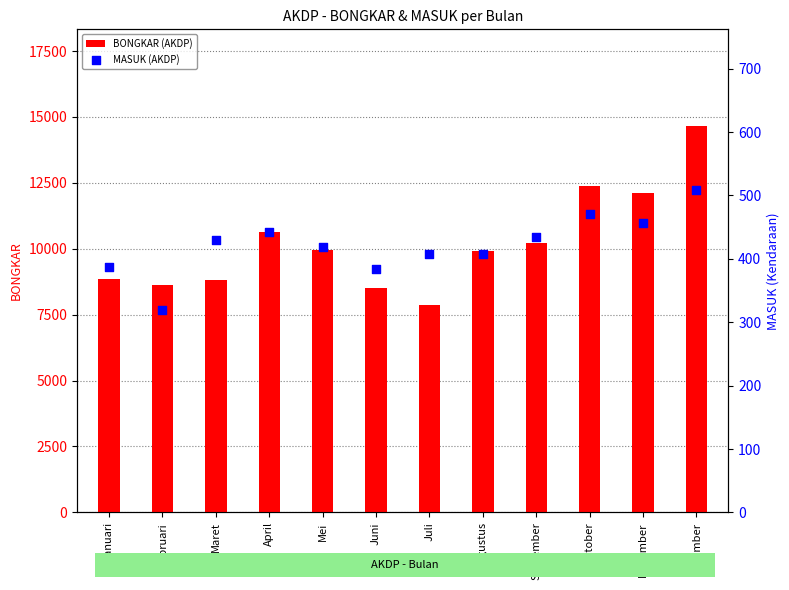

Which series reaches the minimum Y coordinate?

MASUK (AKDP)